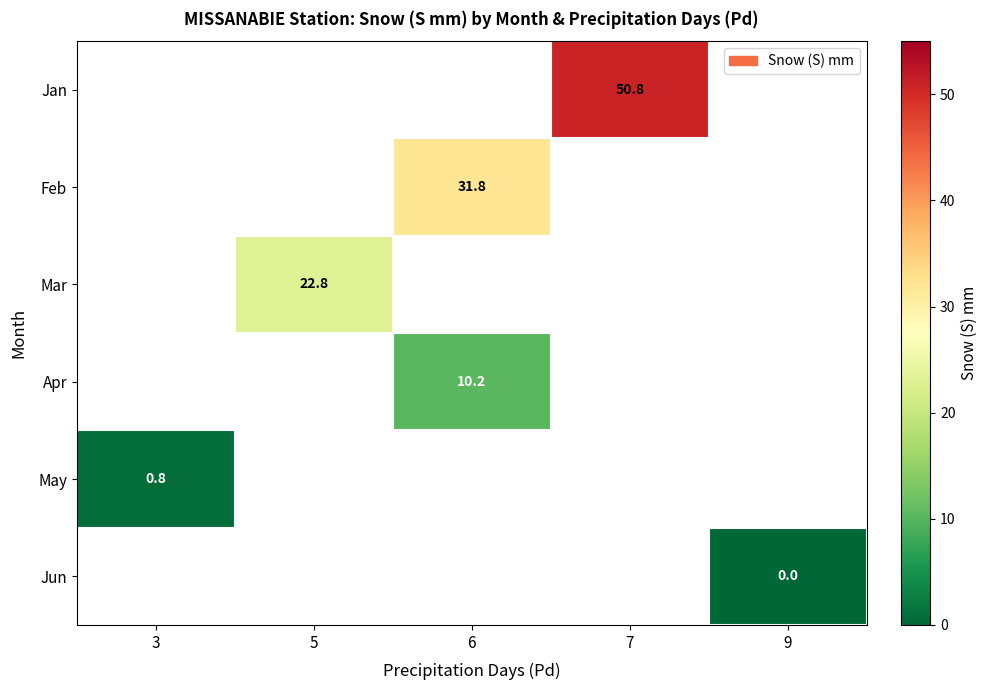

Is it true that Mar equals 22.8 at 5?

True